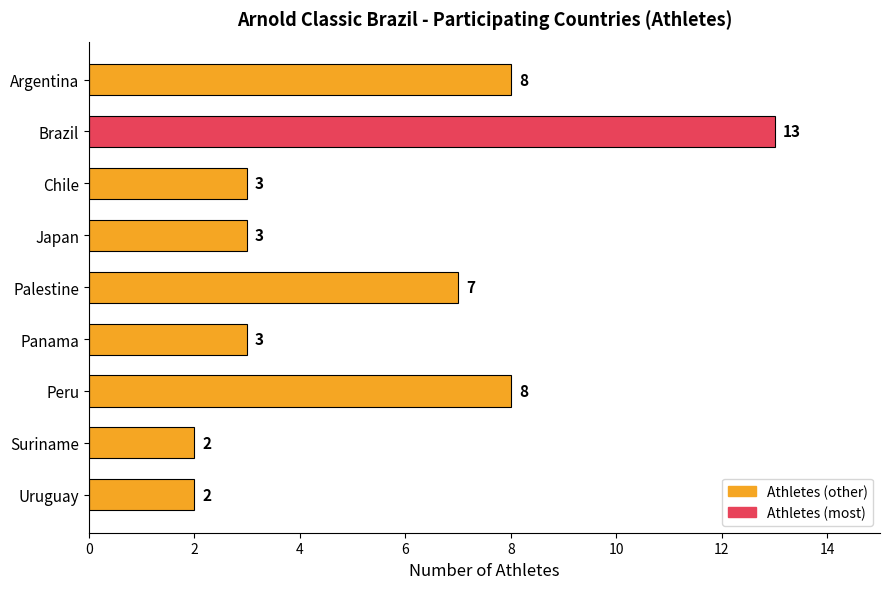

Reading top to bottom, what are all the values shown in this chart?

Argentina=8	Brazil=13	Chile=3	Japan=3	Palestine=7	Panama=3	Peru=8	Suriname=2	Uruguay=2